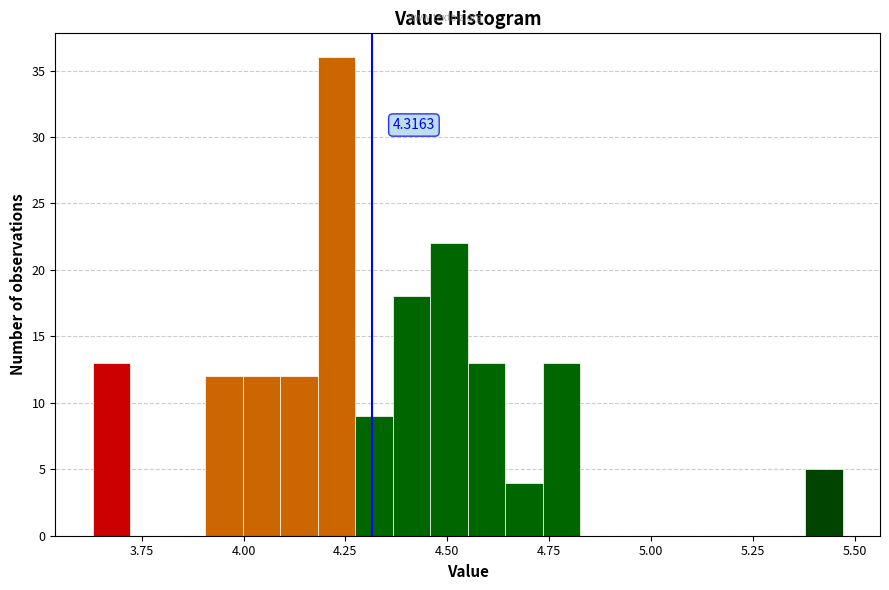

Read against the x-axis, roughly where is the centre of the tallest bar?

4.25